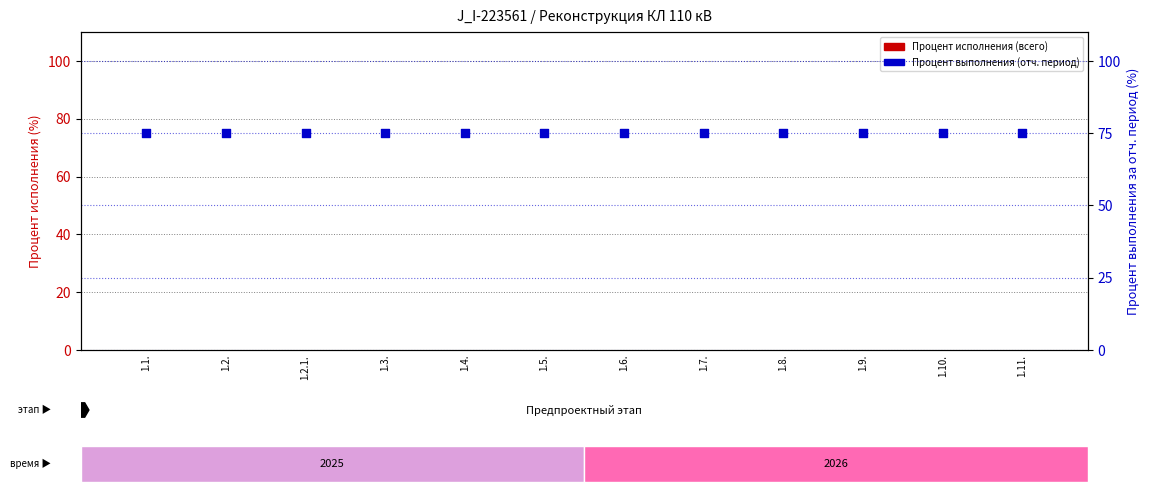

At which category is the sum across all series the highest?

1.1.